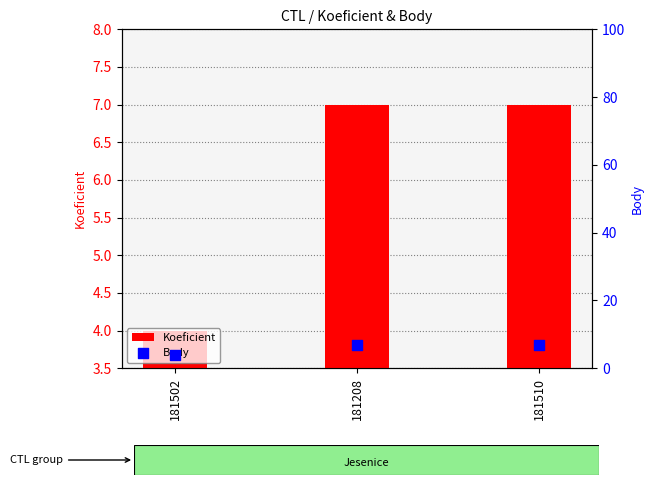

Is the value of Body at 181510 greater than the value of Koeficient at 181502?

Yes